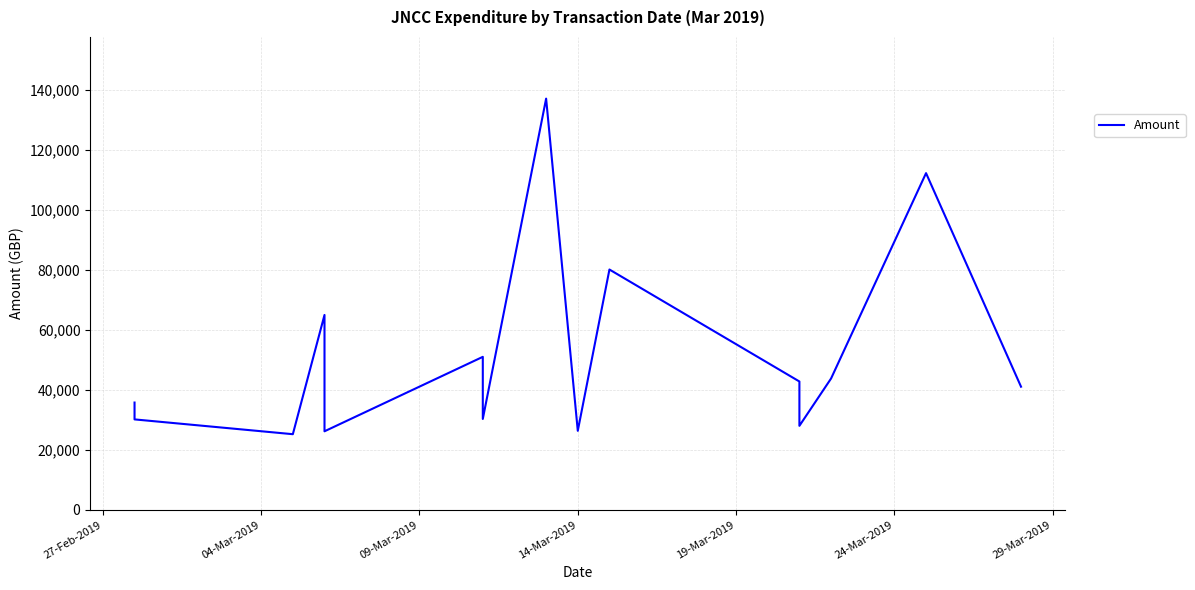

What is the greatest value displayed?

137000.0